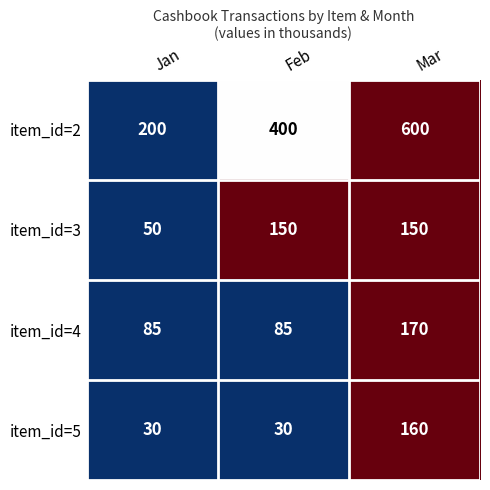

Which series has the largest total across all categories?

item_id=2